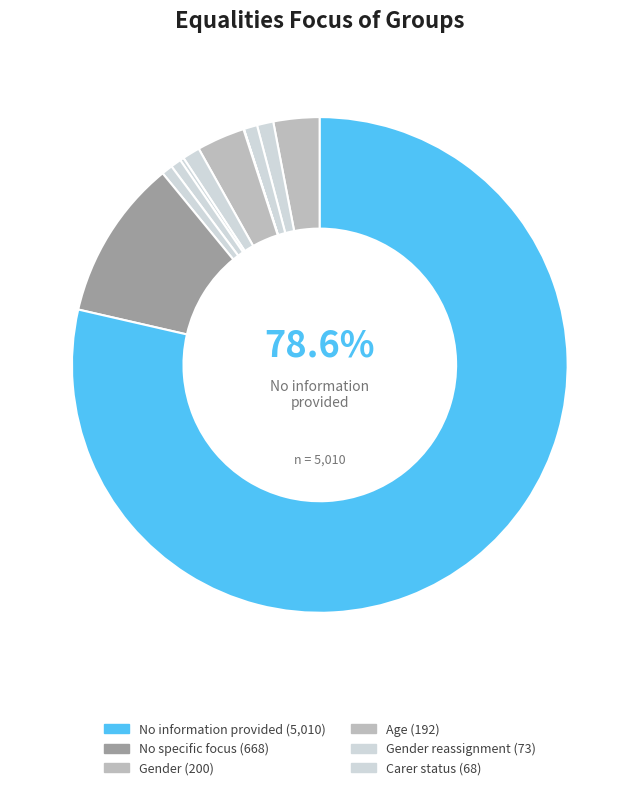

Which slice represents more than half of the pie?

No information provided